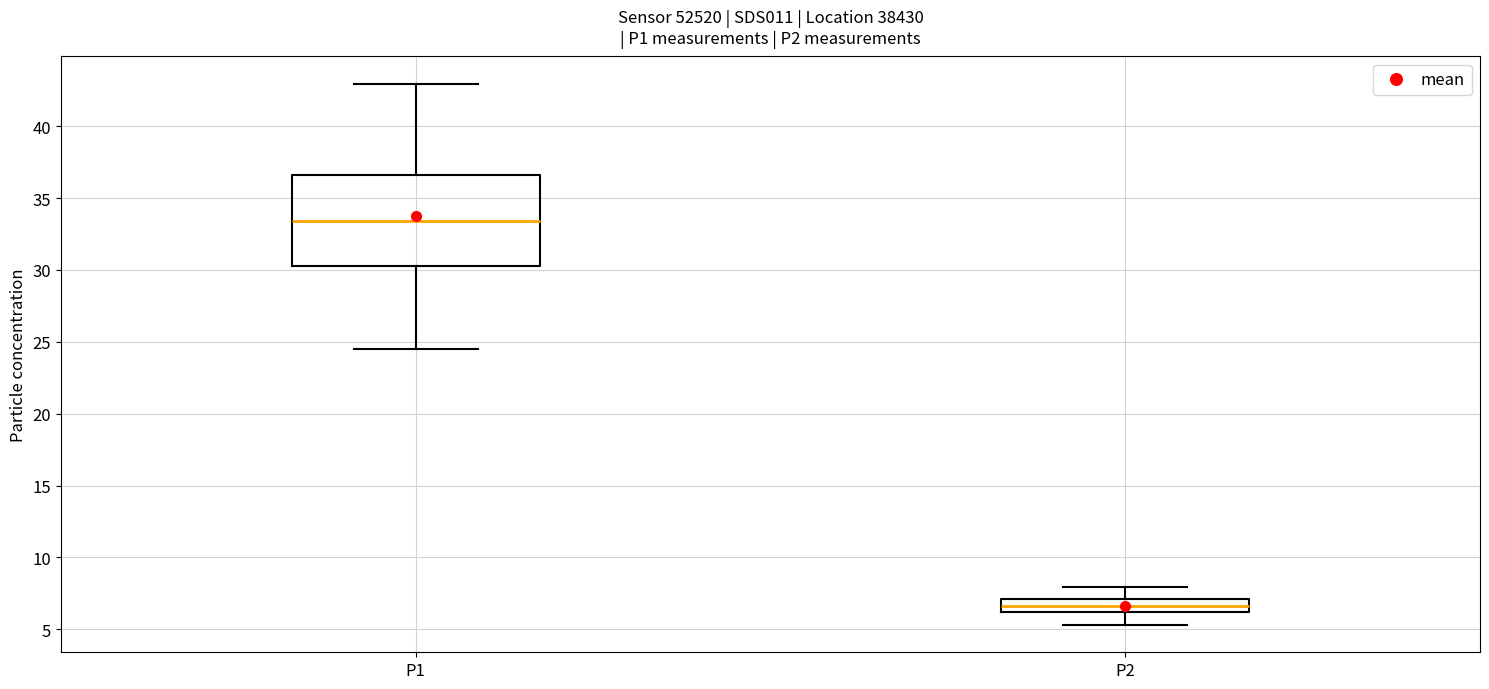

Which box is the tallest, from its lower edge to its upper edge?

P1